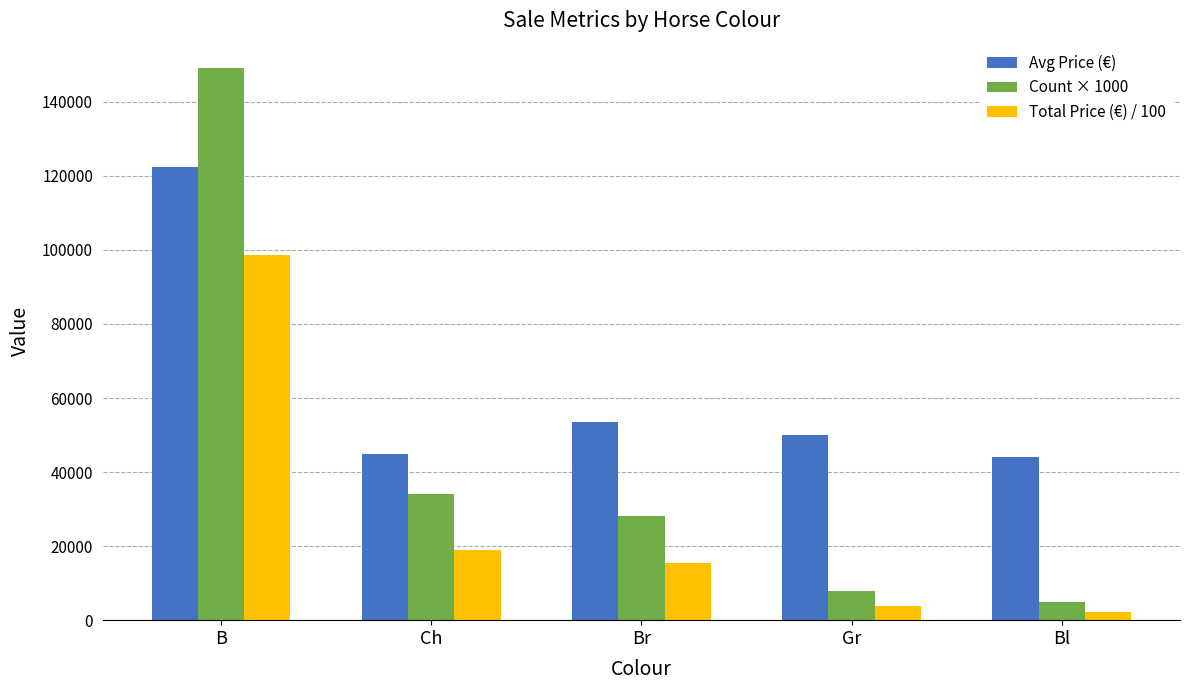

Which series has the widest spread of values?

Count × 1000